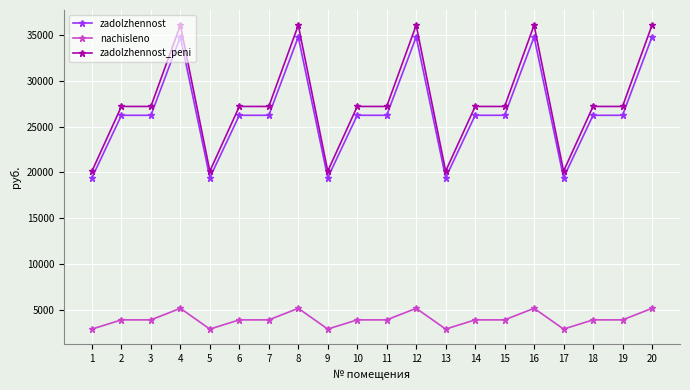

What is the difference between the second highest and second lowest values in the zadolzhennost series?

15405.0